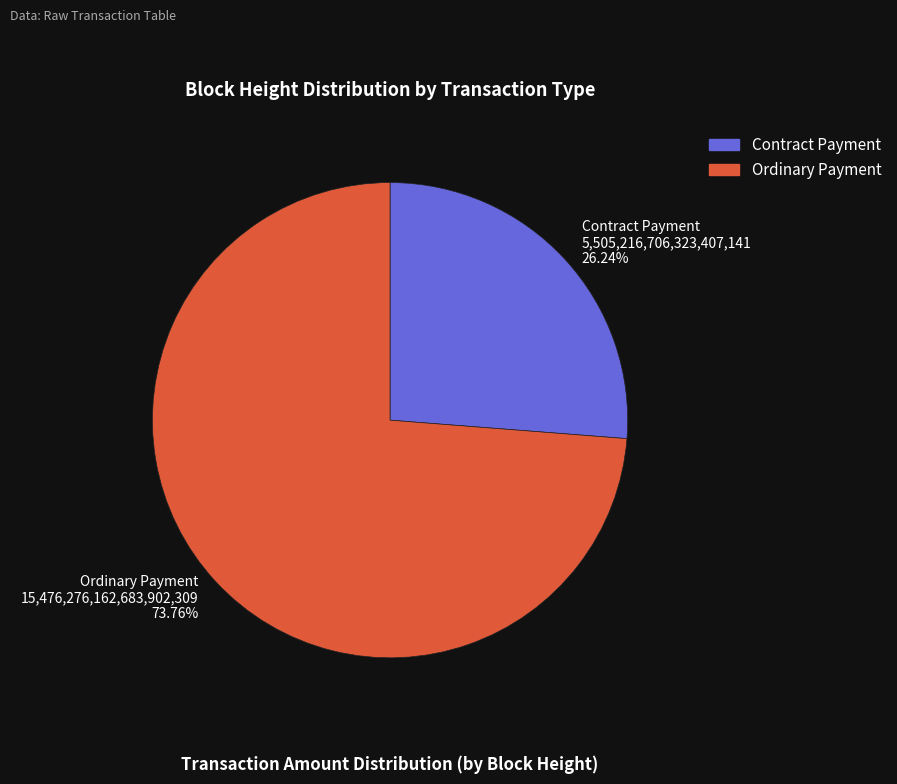

Rank the categories by value from highest to lowest.

Ordinary Payment, Contract Payment